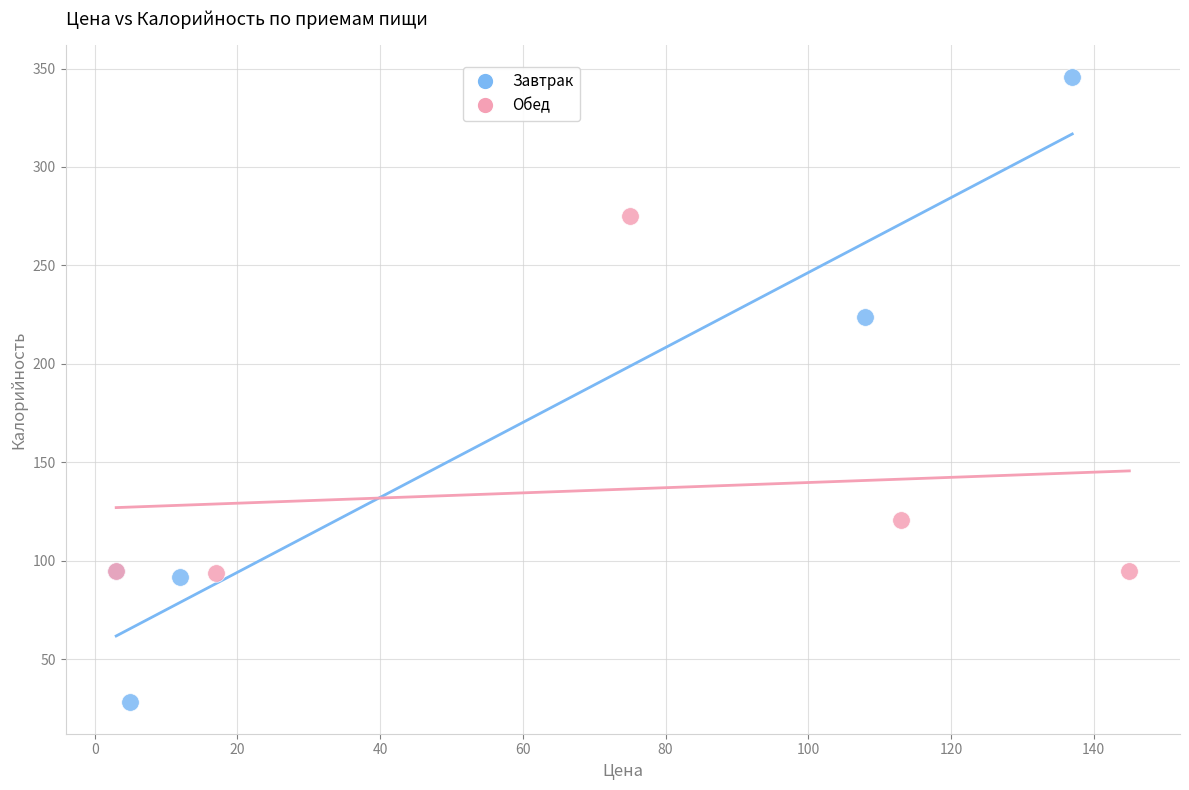

Which series has the widest spread of Y values?

Завтрак